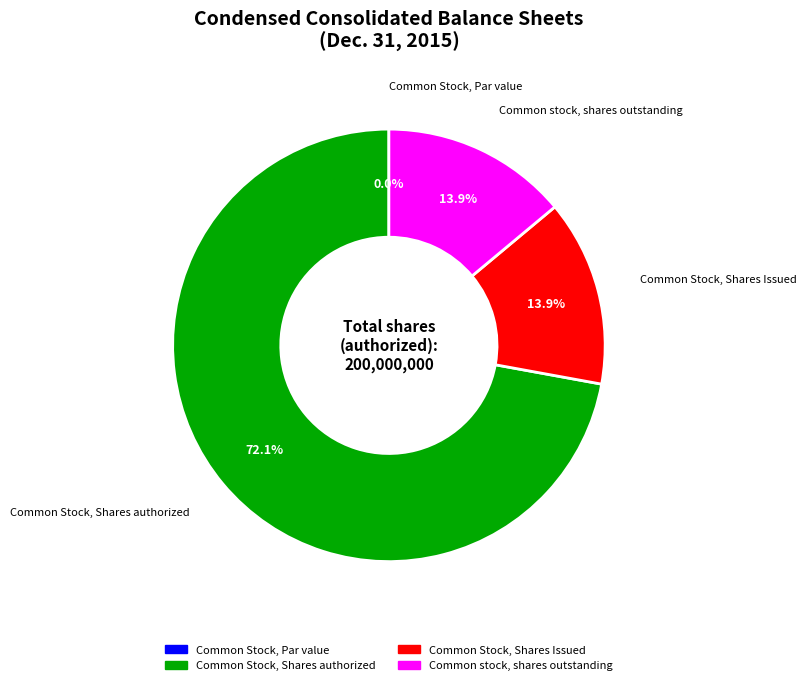

To the nearest percent, what is the difference between the largest and smallest slice percentages?

72%